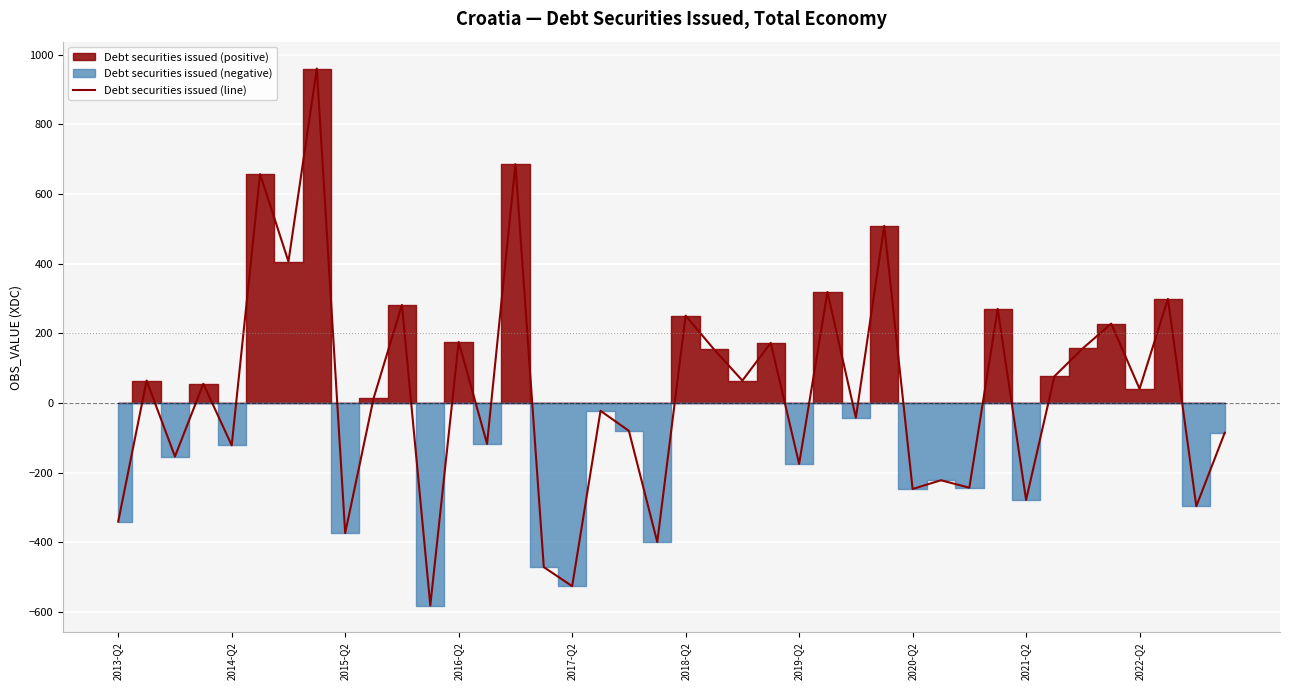

What is the change in value from 2021-Q2 to 19?

-25.7